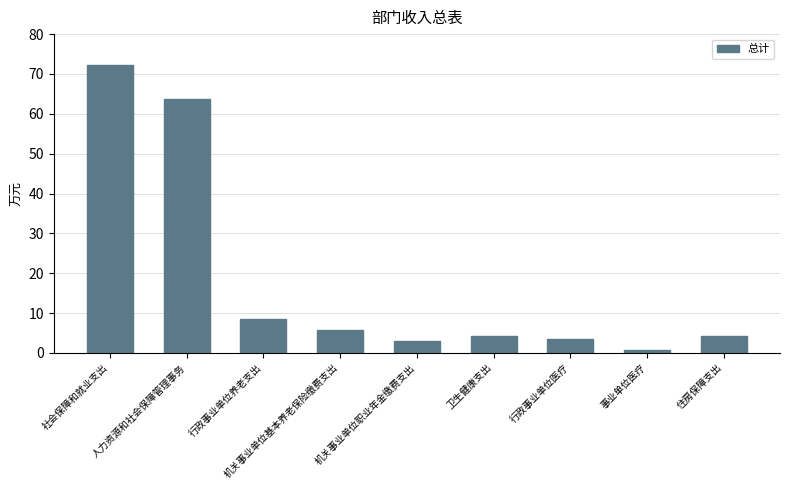

What position from the right is 卫生健康支出?

4